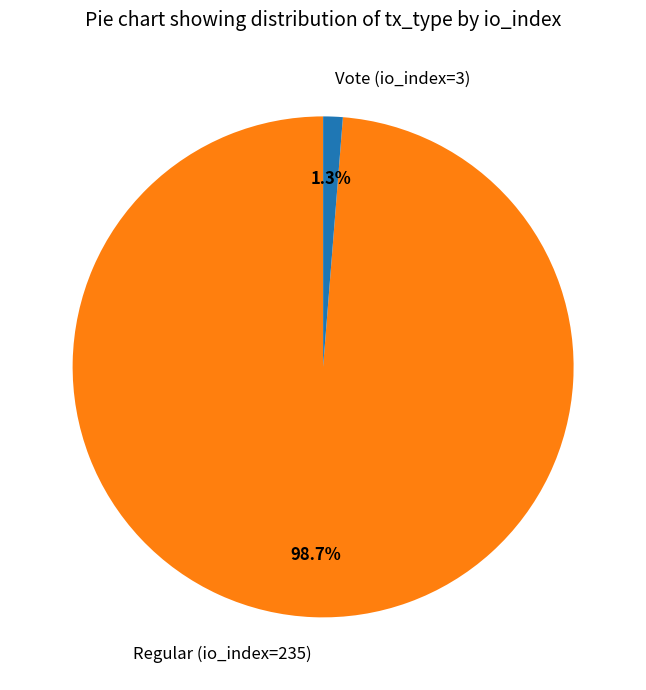

True or false: Regular (io_index=235) accounts for 89% of the total.

False